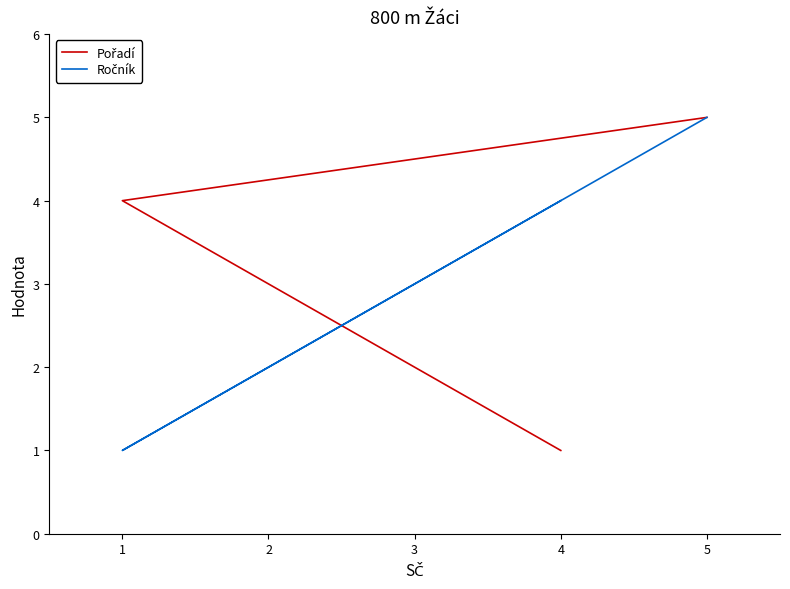

Rank the series at 5 from lowest to highest value.

Pořadí, Ročník